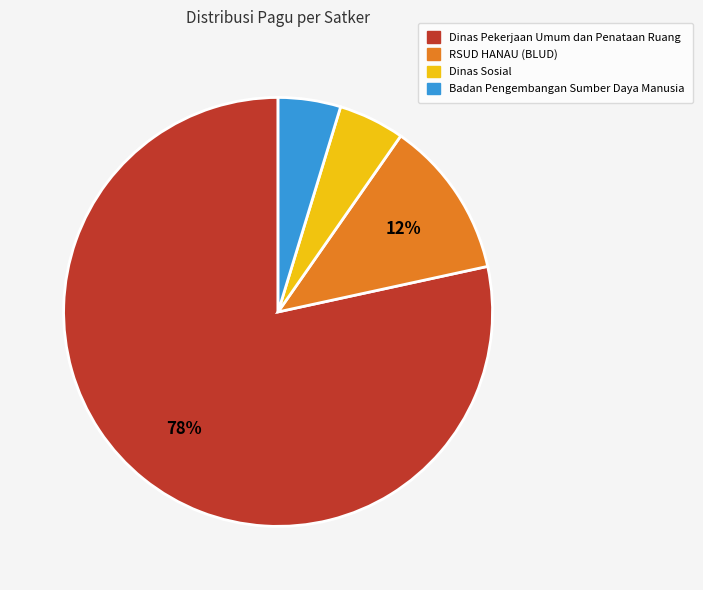

Is there a majority slice in this chart?

Yes